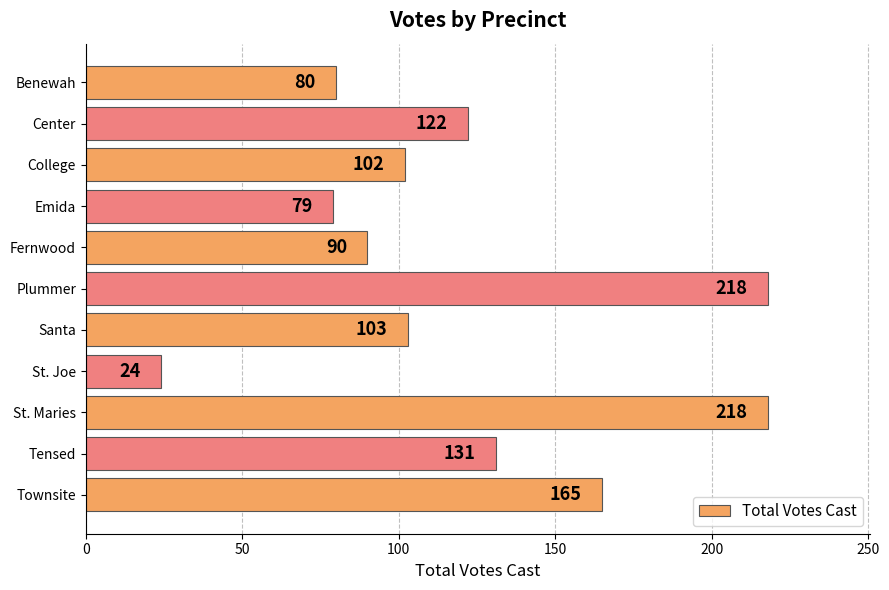

What is the sum of all values?

1332